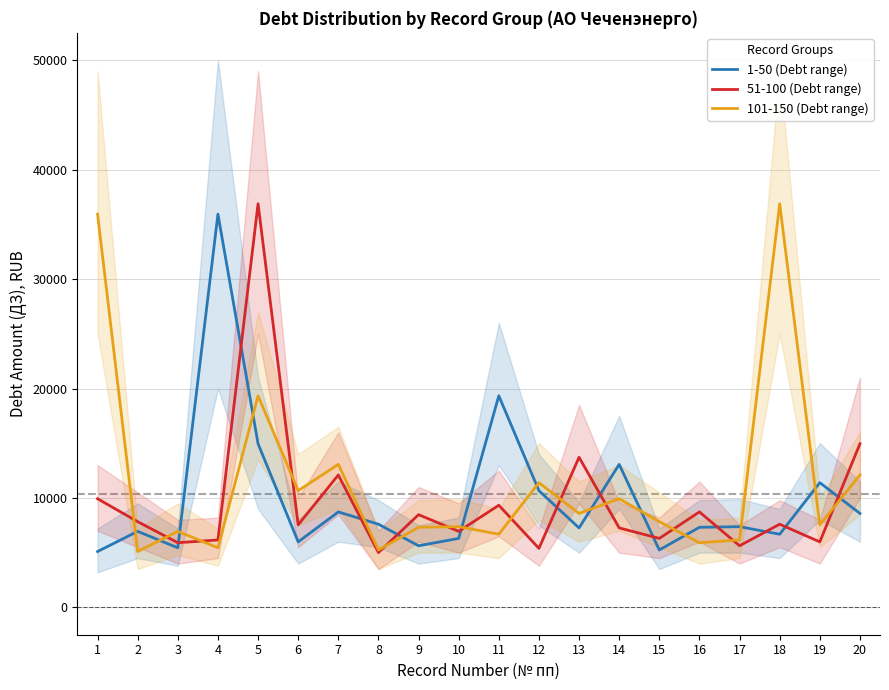

Between 7 and 16, which series saw the biggest shift?

101-150 (Debt range)